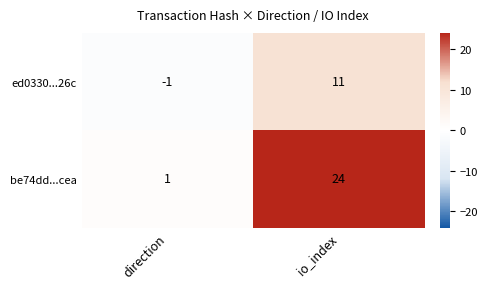

Which series has the widest spread of values?

be74dd...cea